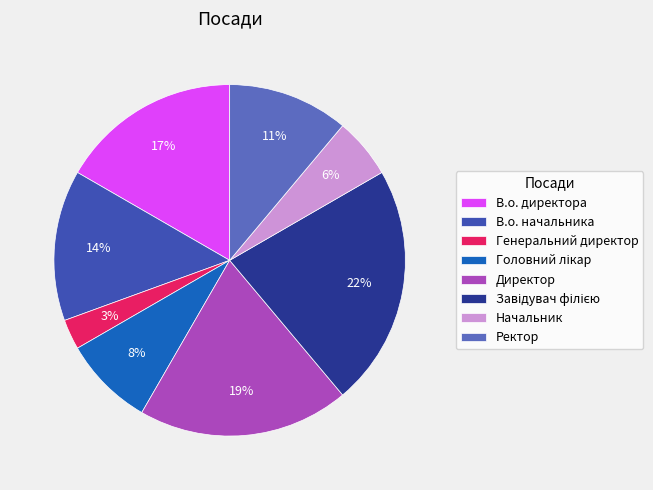

What is the smallest slice in the pie chart?

Генеральний директор